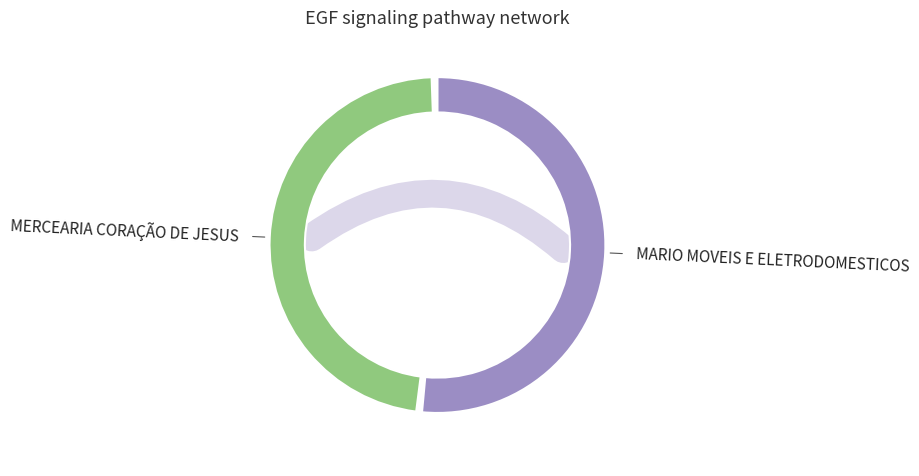

To the nearest percent, what percentage of the pie is MARIO MOVEIS E ELETRODOMESTICOS?

52%